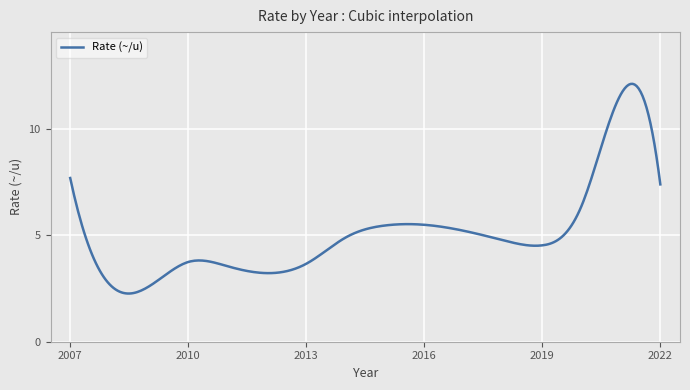

What is the minimum value shown in the chart?

2.3